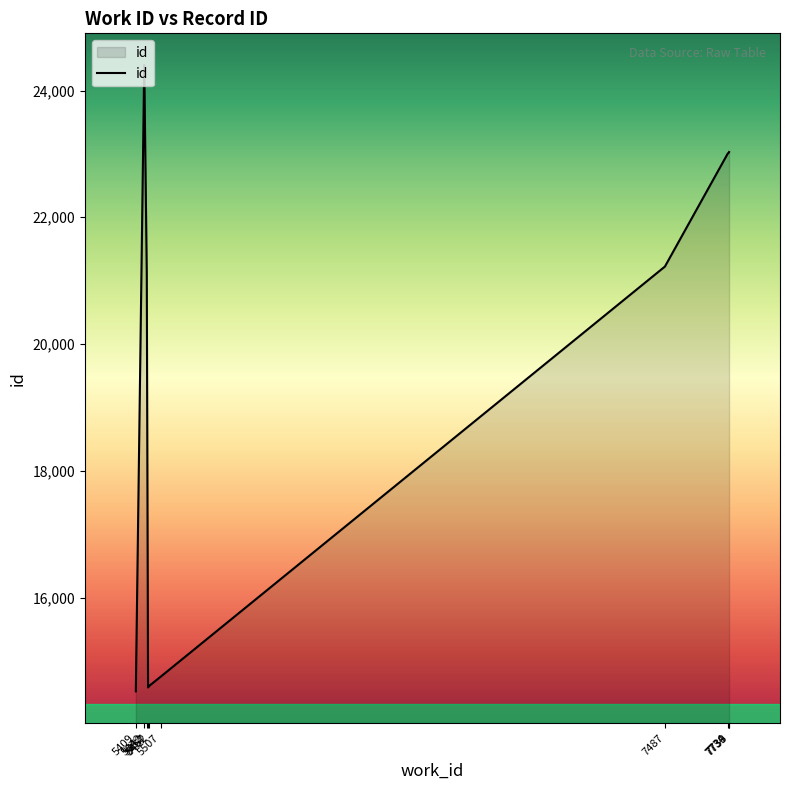

What is the ratio of the value at 5462 to the value at 5442?

0.6